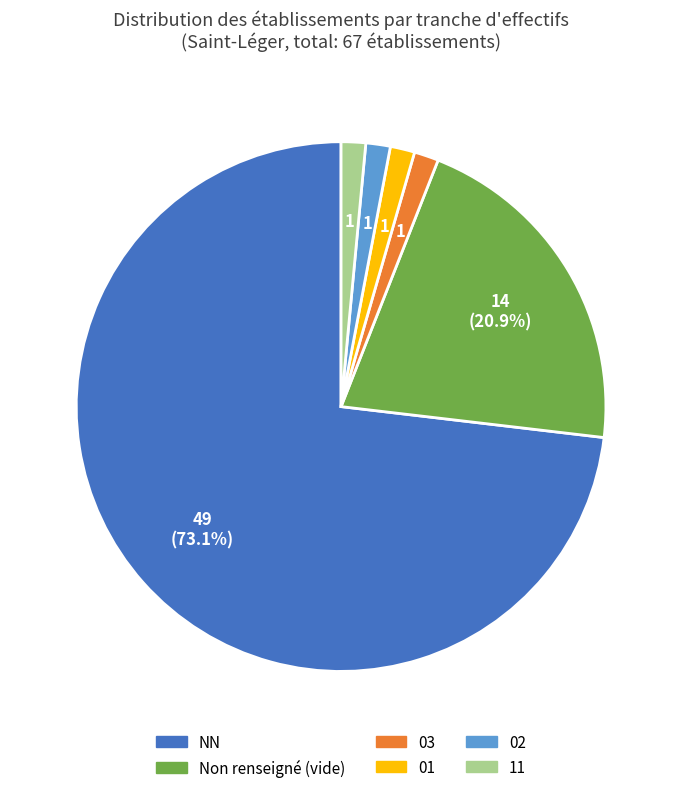

Does any single category account for the majority?

Yes